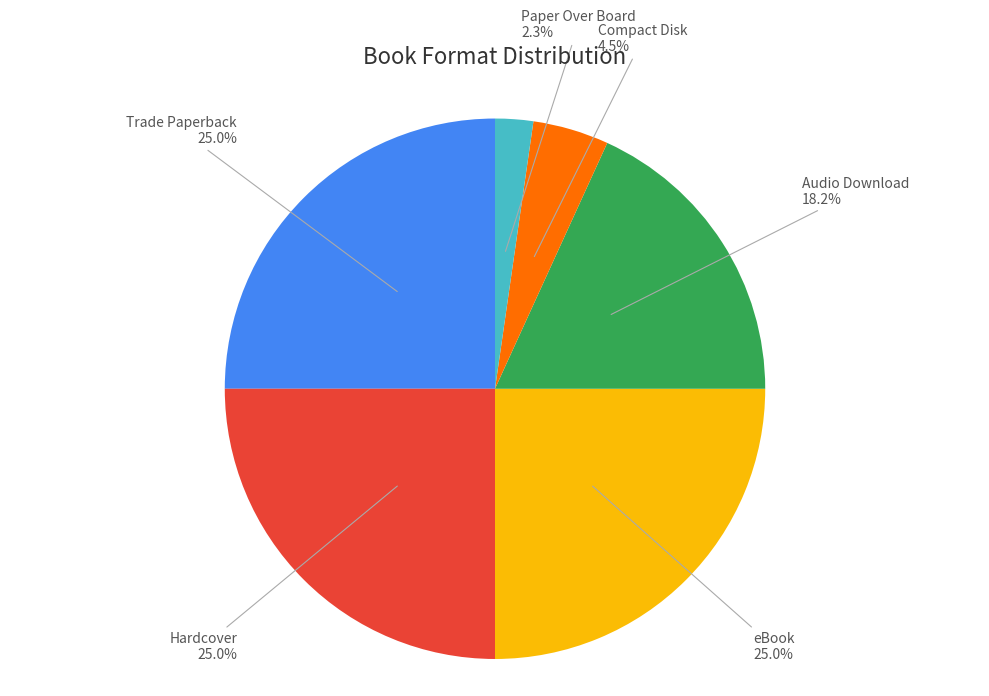

What is the smallest slice in the pie chart?

Paper Over Board